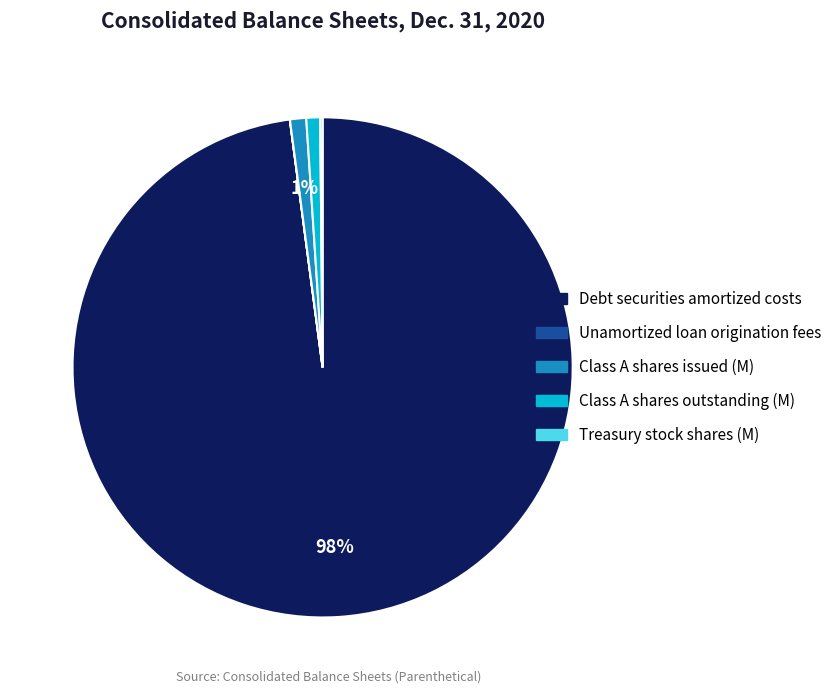

To the nearest percent, what is the difference between the largest and smallest slice percentages?

98%